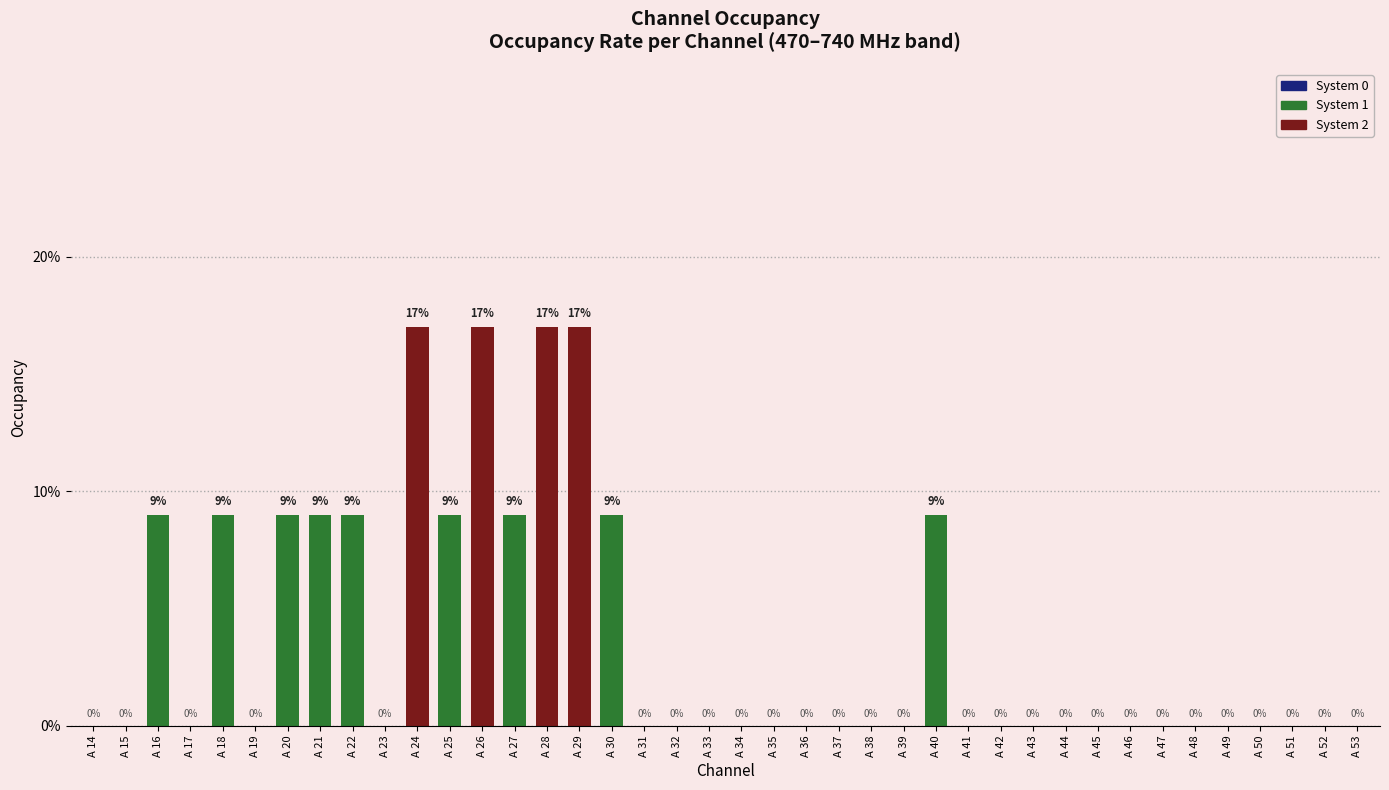

Are the bars horizontal?

No